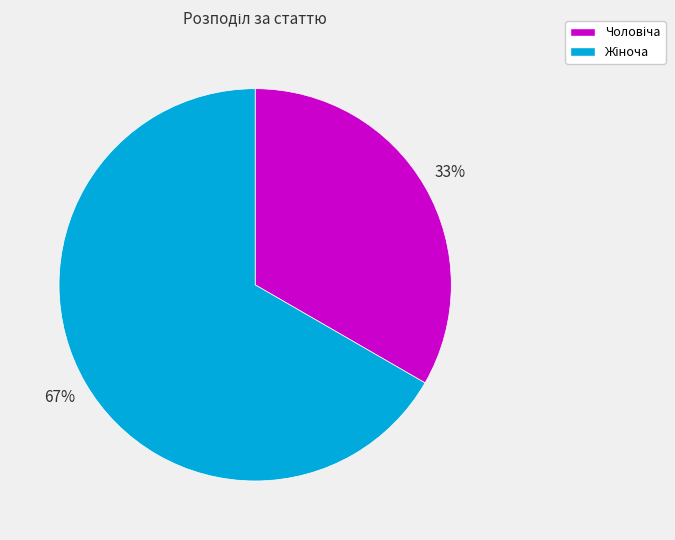

Count the number of slices in the pie.

2